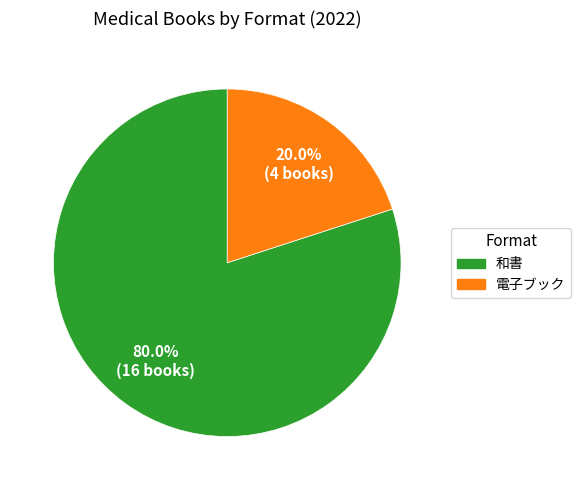

Is it true that 電子ブック is 20% of the pie?

True